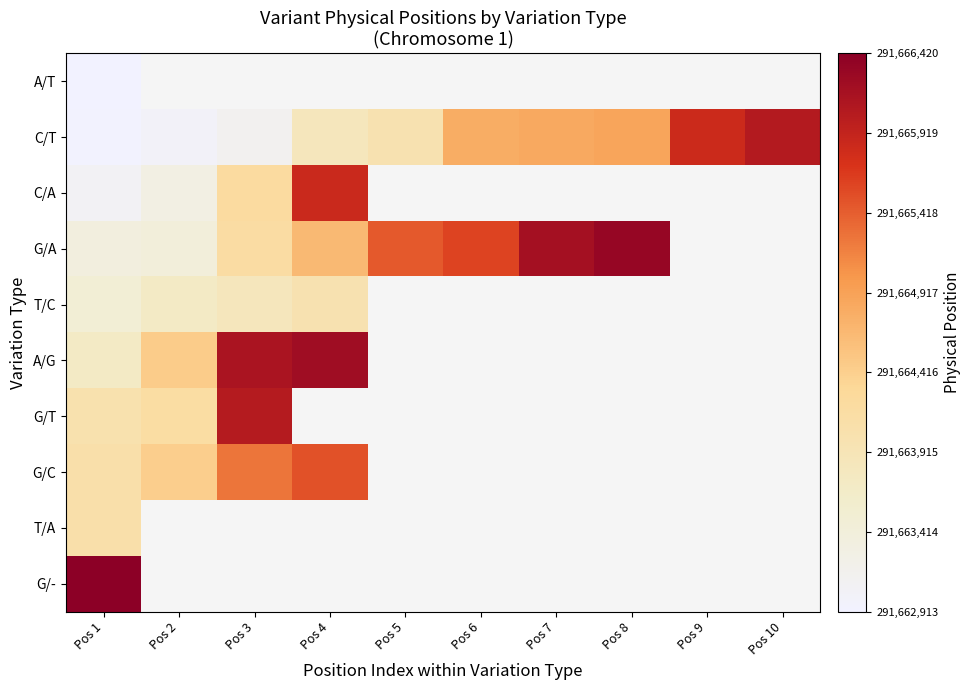

Which category has the lowest value in the C/T series?

Pos 1